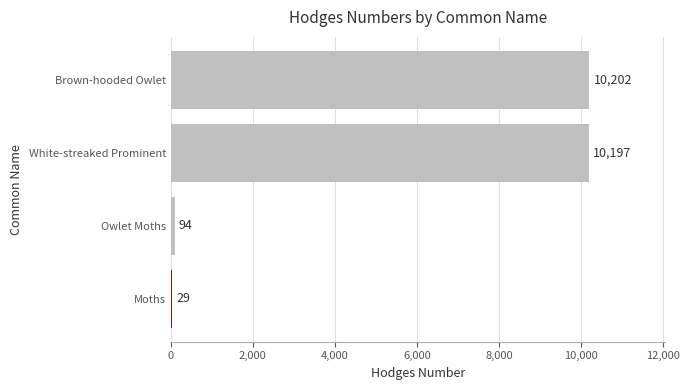

What is the sum of the values at White-streaked Prominent and Moths?

10226.0